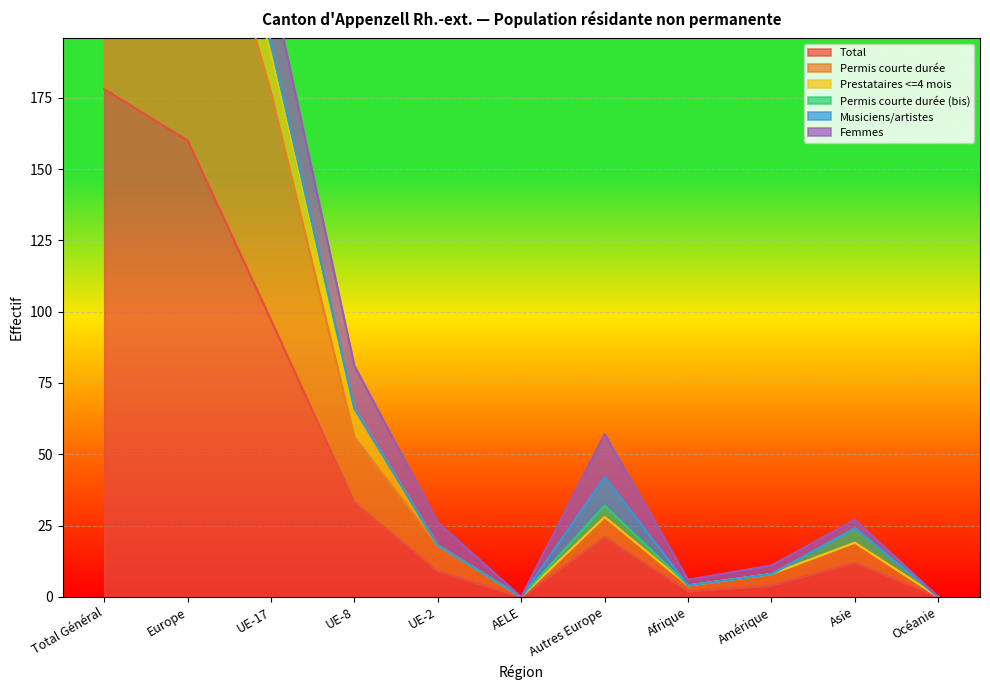

Rank the categories by Permis courte durée value from highest to lowest.

Total Général, Europe, UE-17, UE-8, Autres Europe, Asie, UE-2, Amérique, Afrique, AELE, Océanie